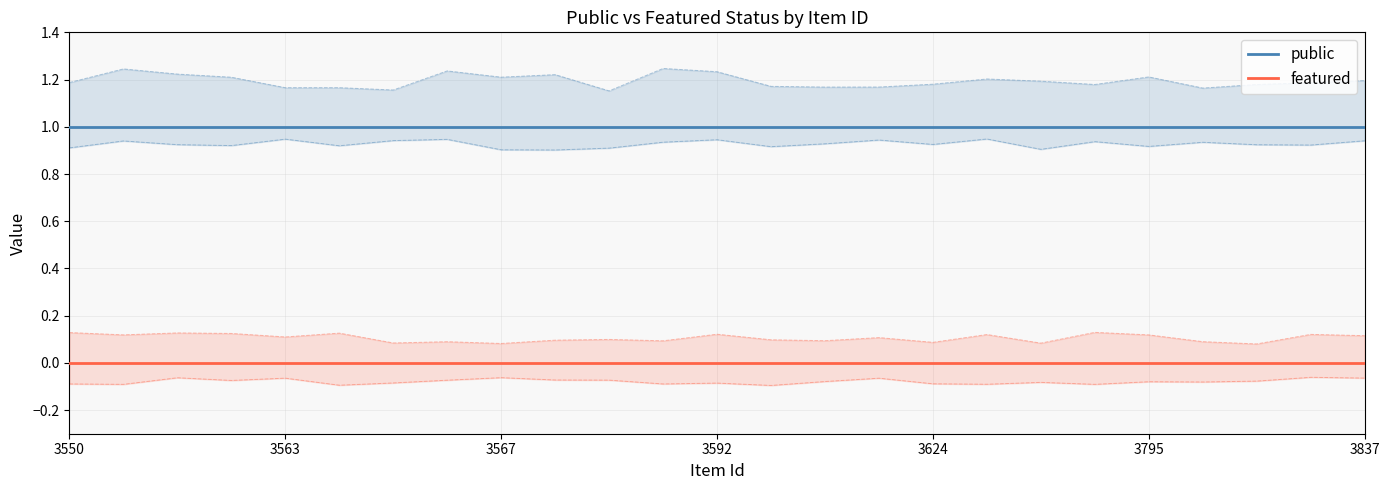

How many data points does each series have?

25